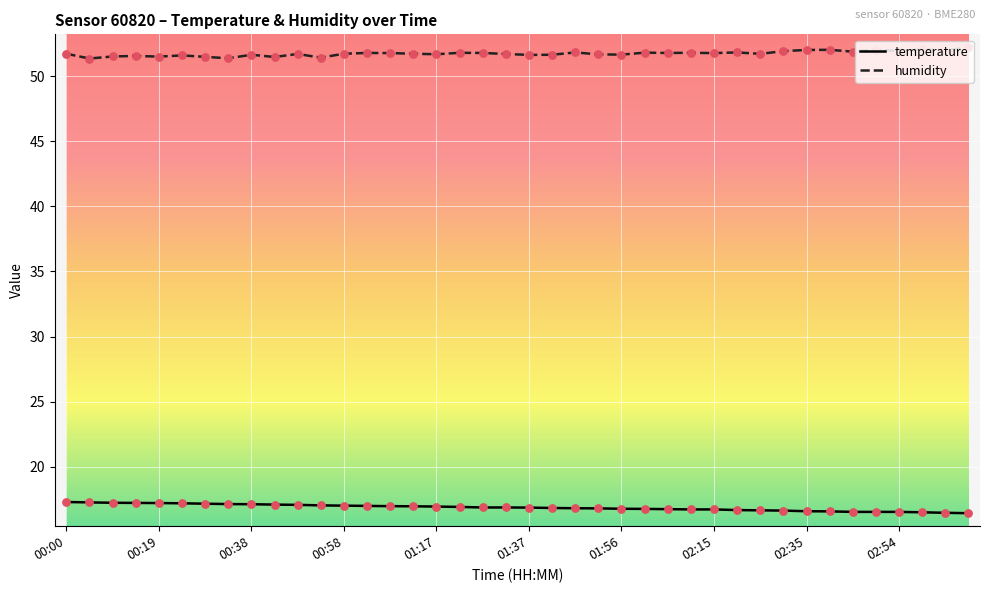

List the series in order of their peak value, lowest first.

temperature, humidity